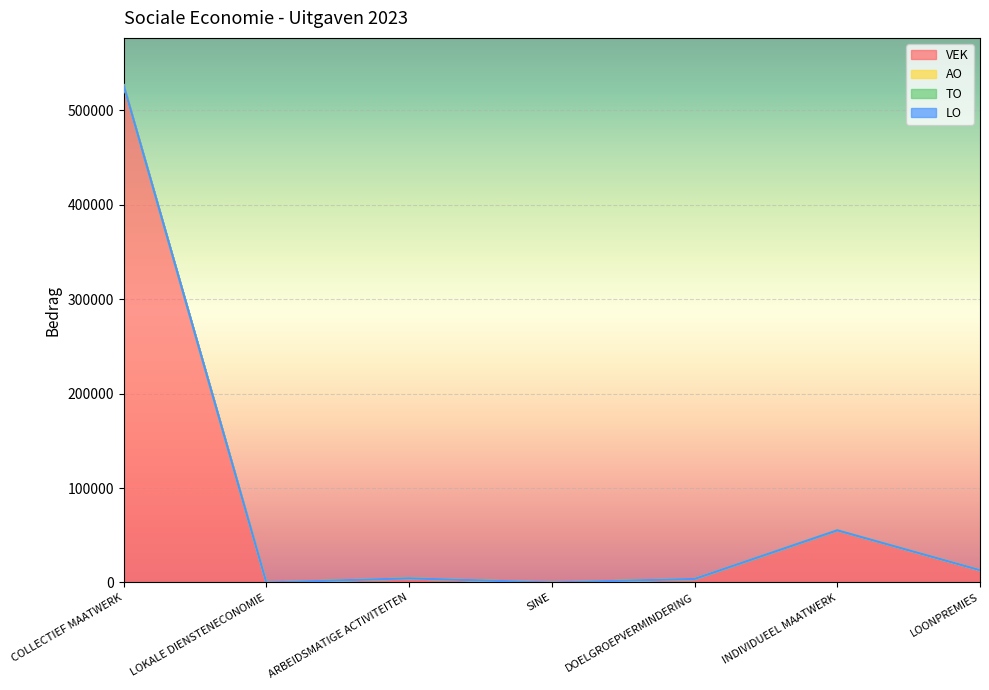

True or false: LO and AO cross at least once.

False